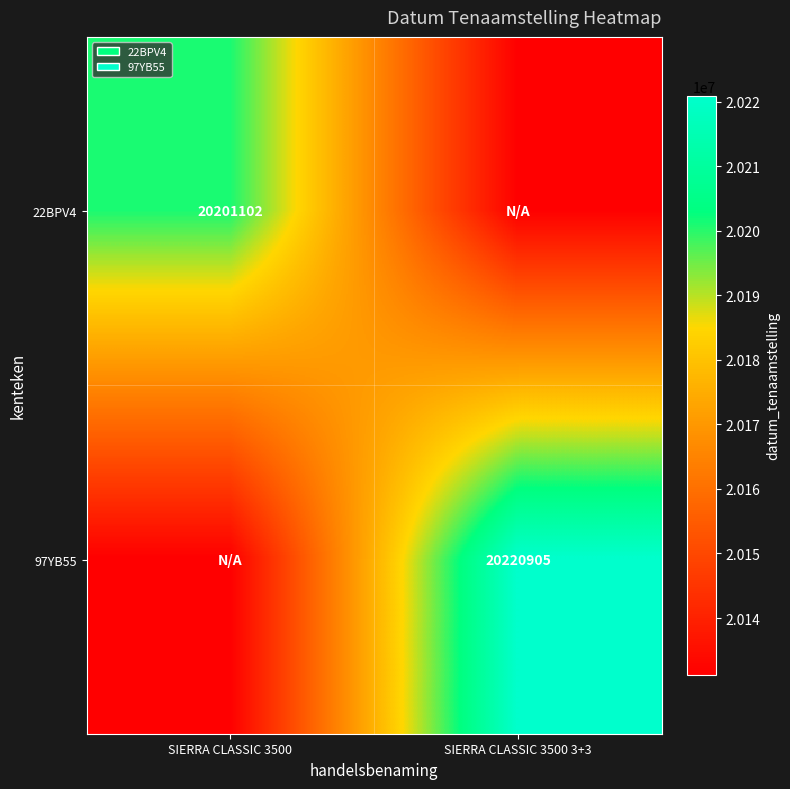

Is the value of 22BPV4 at SIERRA CLASSIC 3500 greater than the value of 97YB55 at SIERRA CLASSIC 3500 3+3?

No